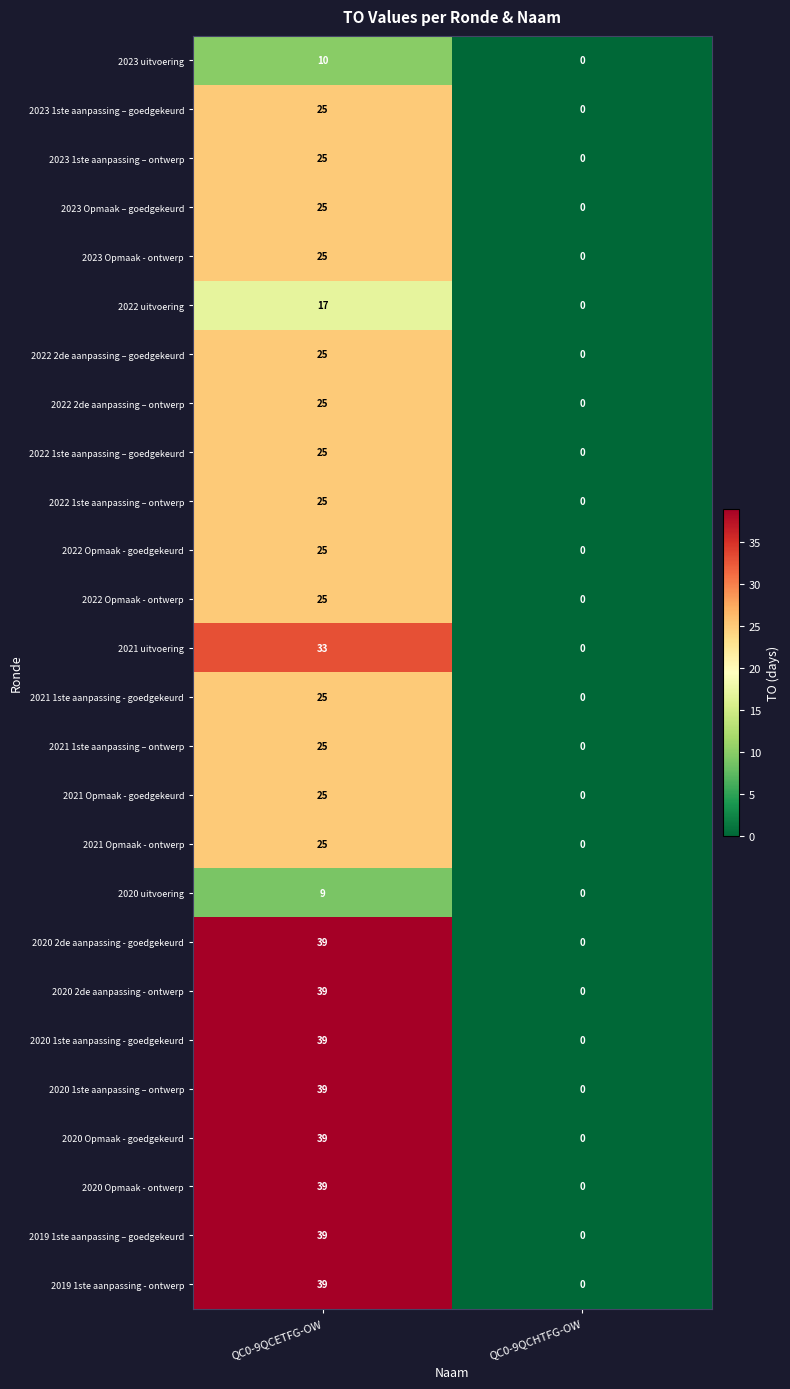

Rank the categories by 2022 2de aanpassing – ontwerp value from lowest to highest.

QC0-9QCHTFG-OW, QC0-9QCETFG-OW